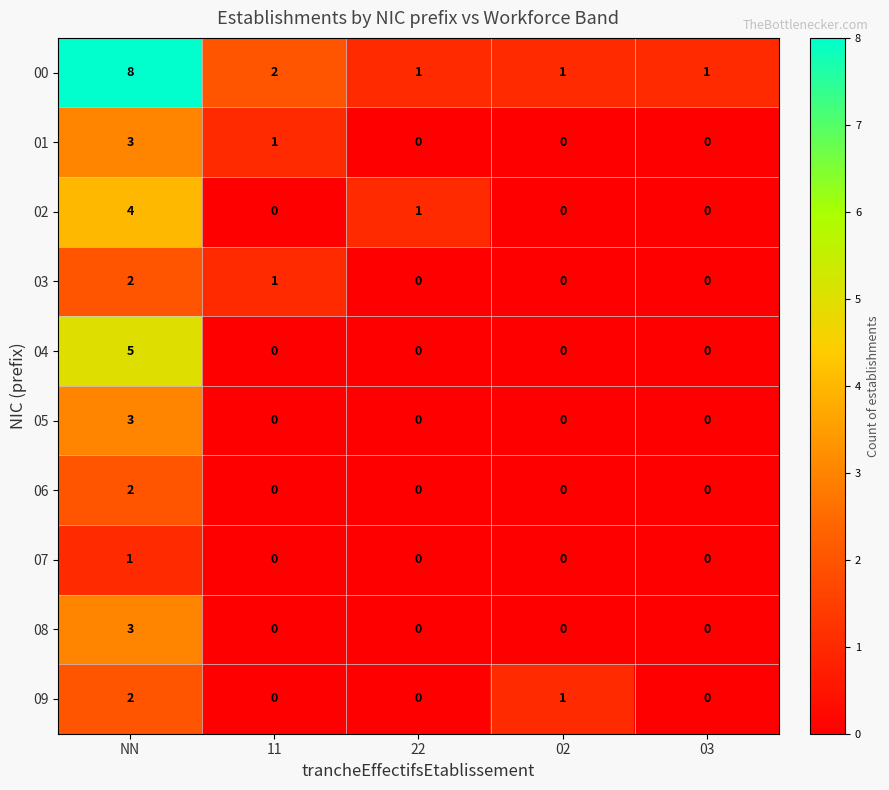

Count the 00 values in the range 1 to 2.

4